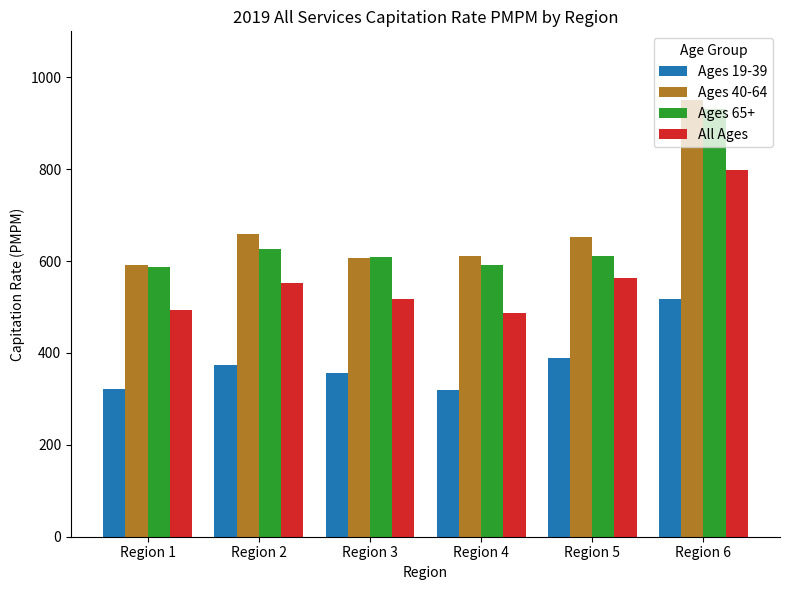

Where is All Ages nearest to the value 642?

Region 5